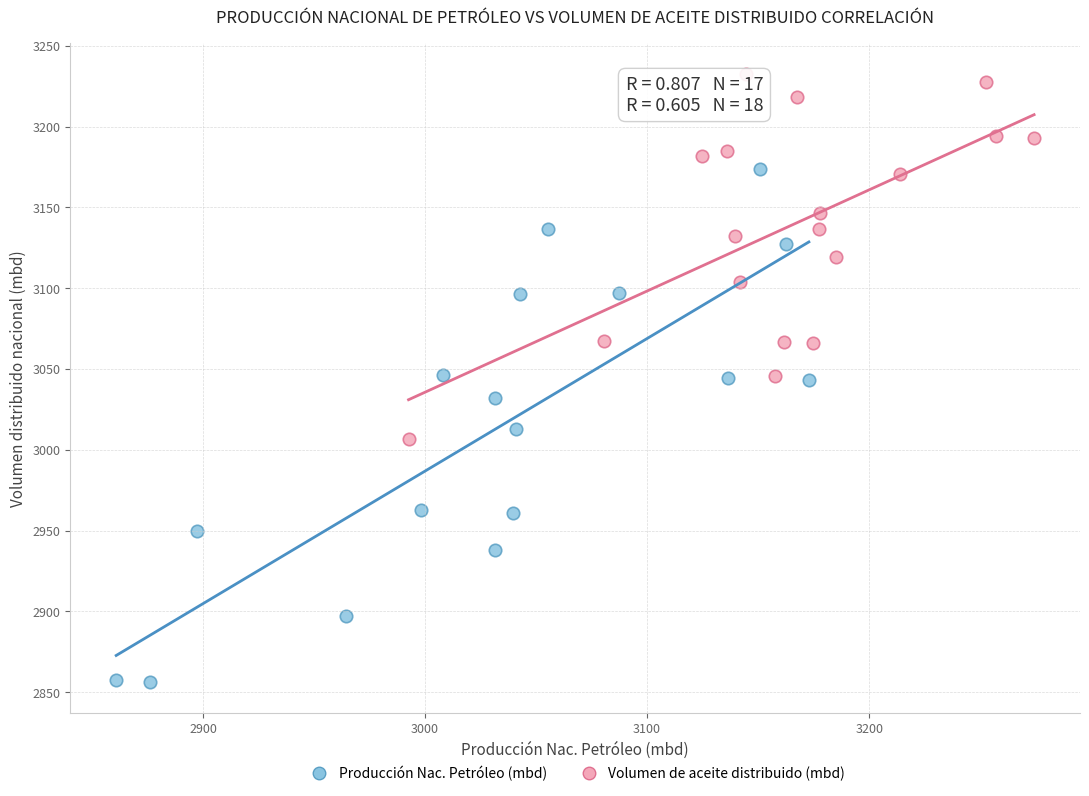

Which series reaches the maximum Y coordinate?

Volumen de aceite distribuido (mbd)